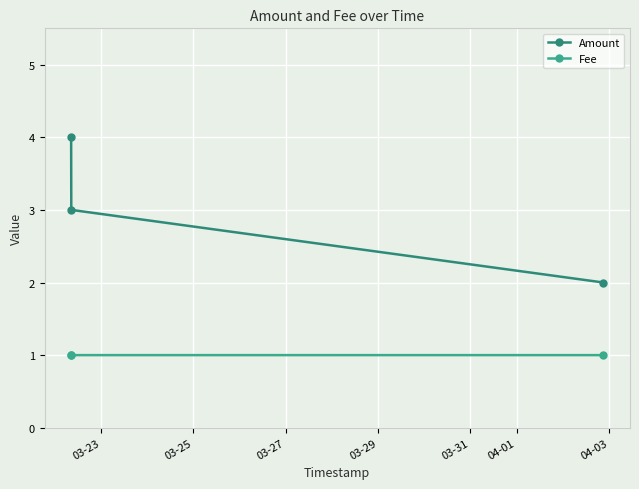

At how many categories does at least one series exceed 3?

1